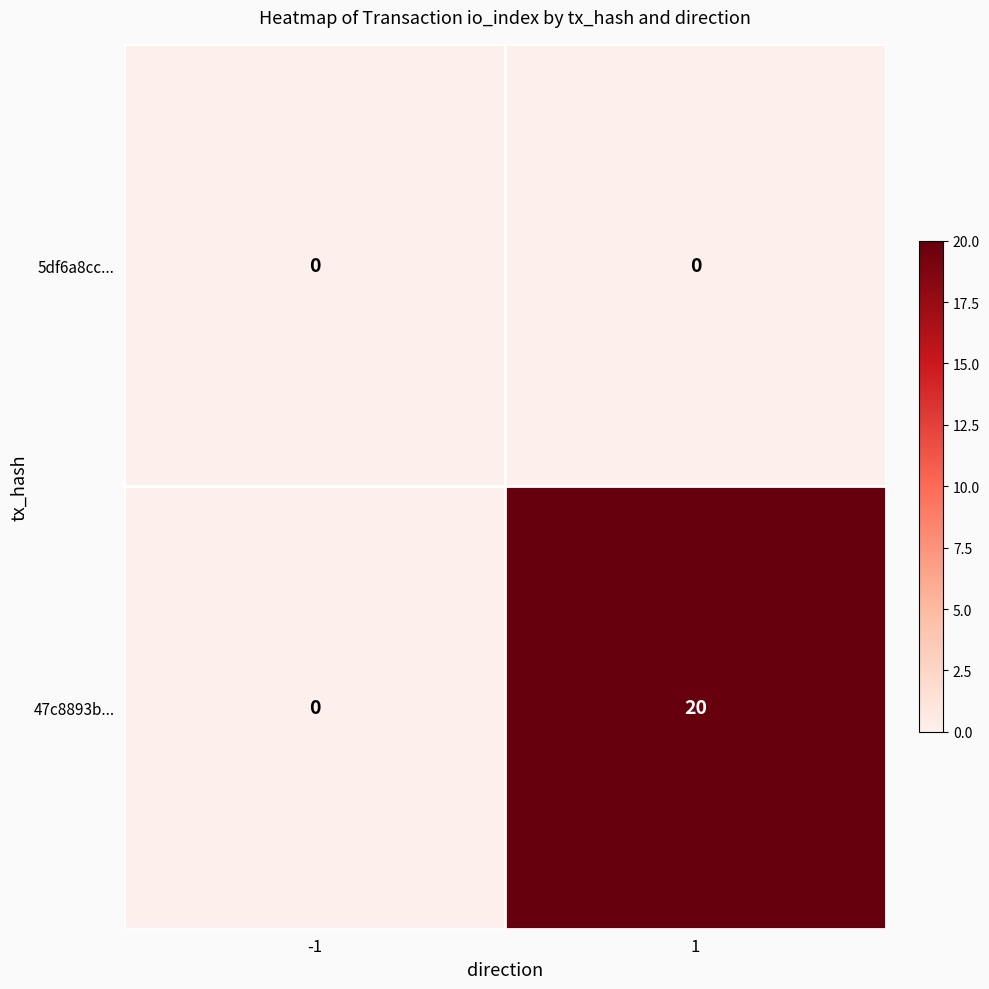

What is the maximum value for 47c8893b...?

20